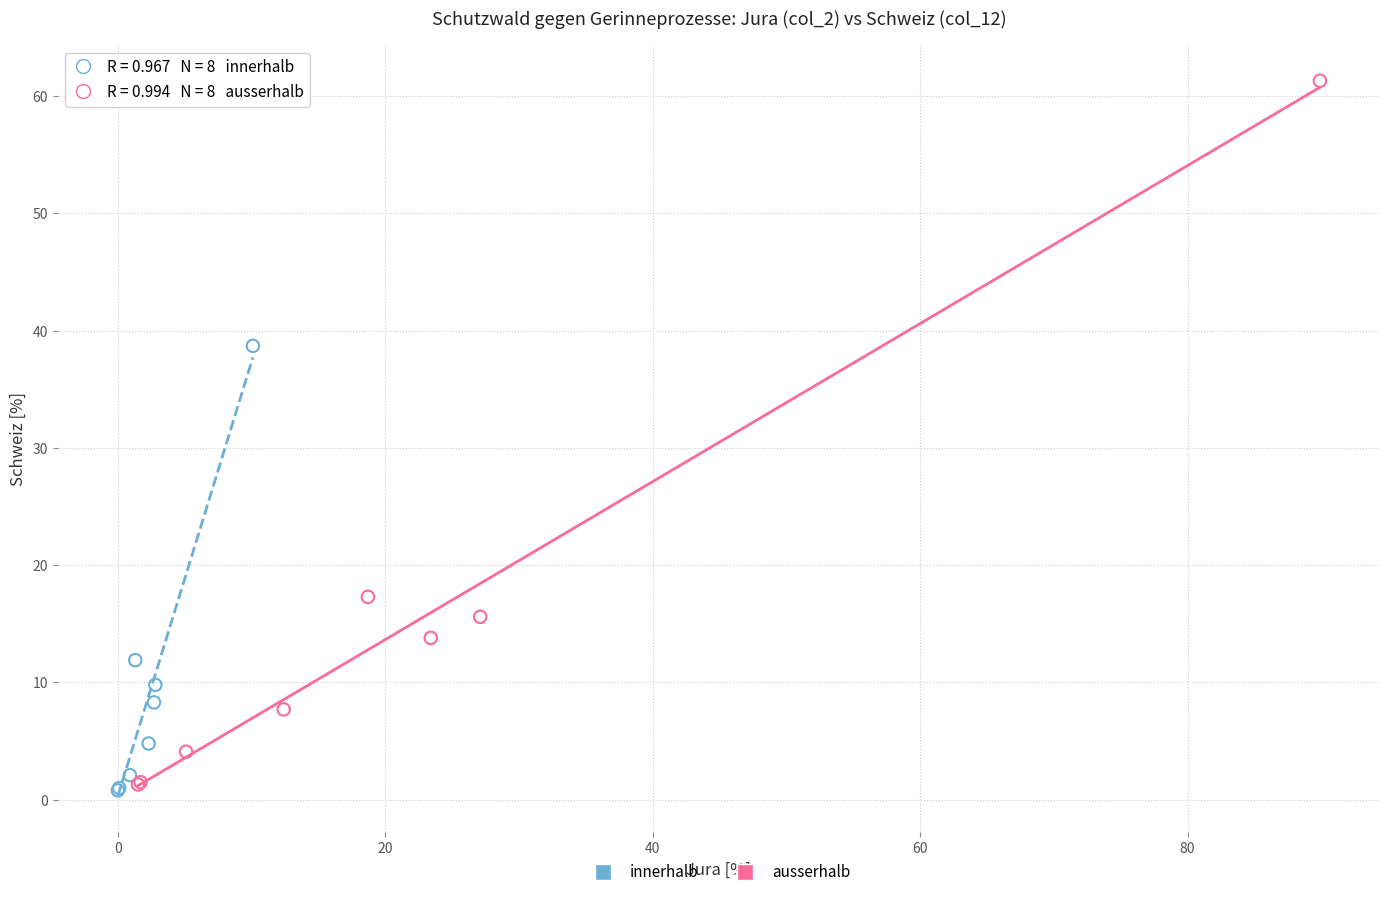

Which series reaches the maximum Y coordinate?

ausserhalb